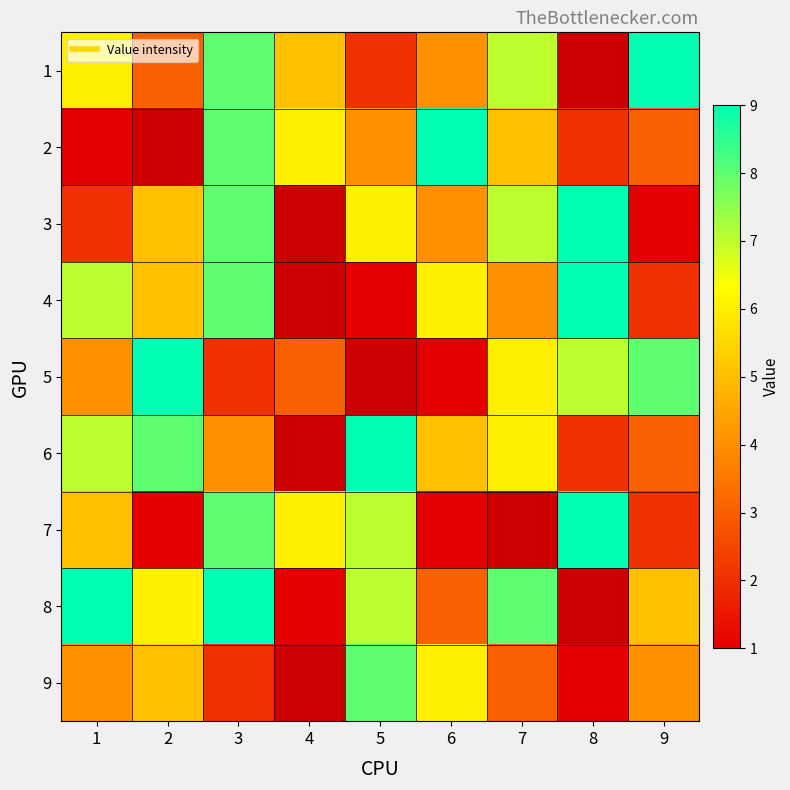

Is the value of 7 at 5 greater than the value of 4 at 6?

Yes